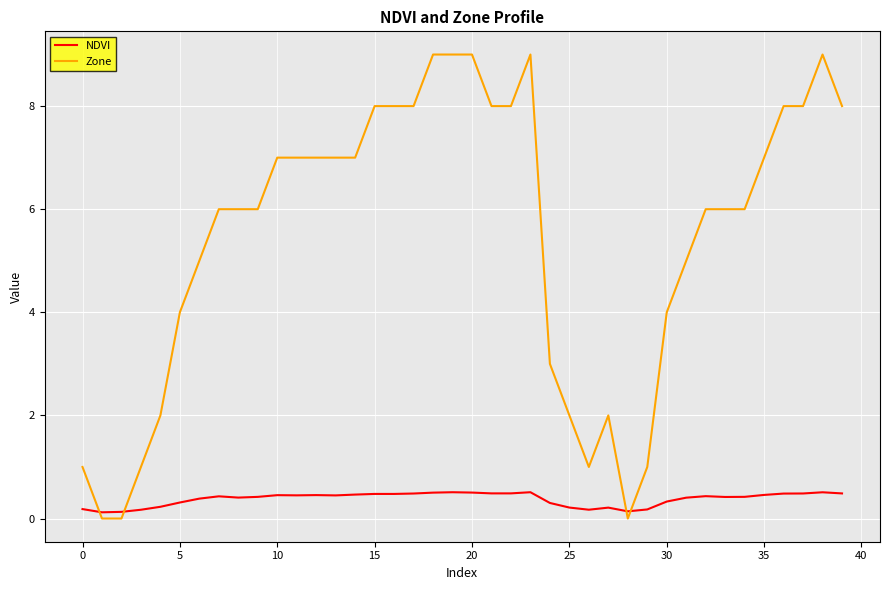

Which series has the largest total across all categories?

Zone